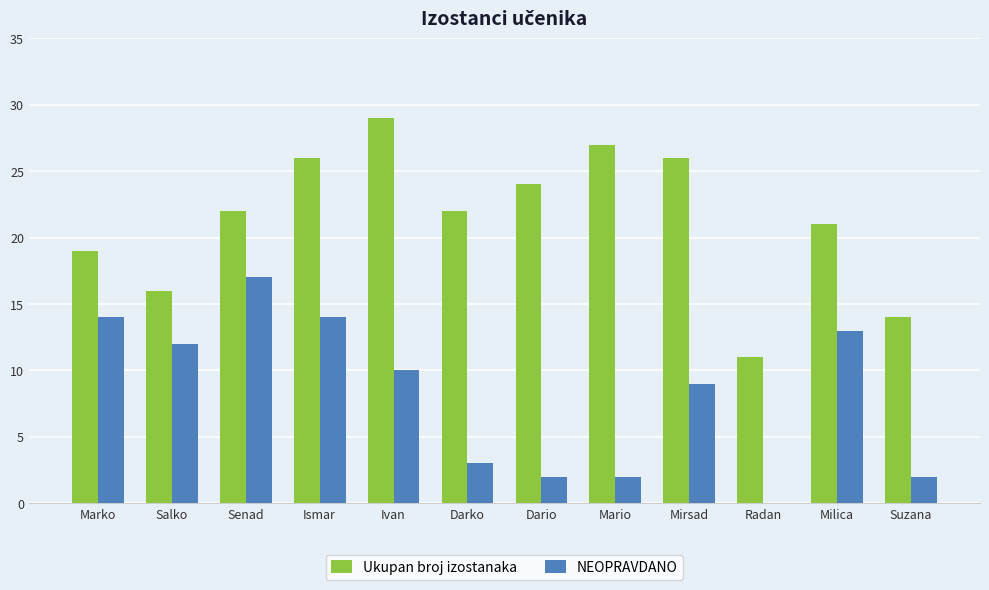

What is the sum of all Ukupan broj izostanaka values?

257